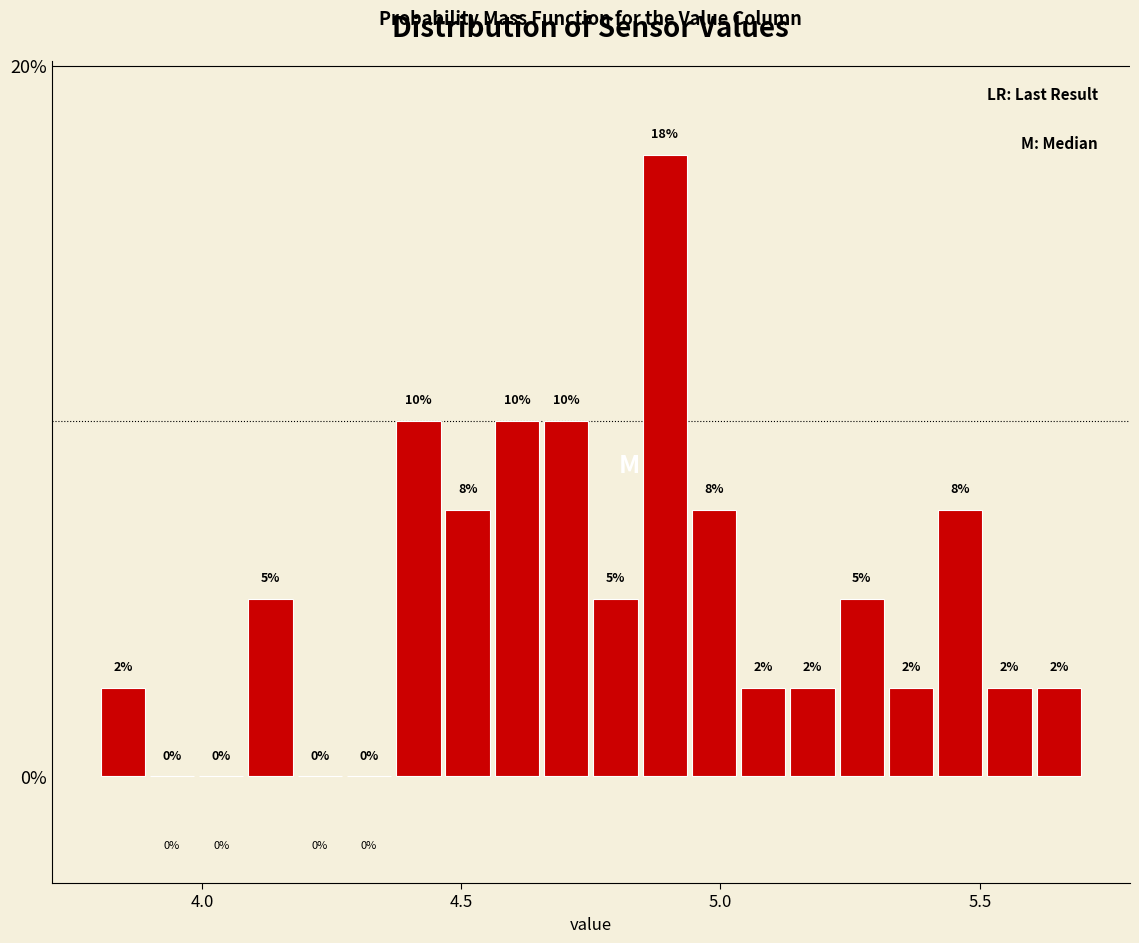

Around what value on the x-axis is the tallest bar? Give the approximate position of its centre, as read against the axis.

4.90